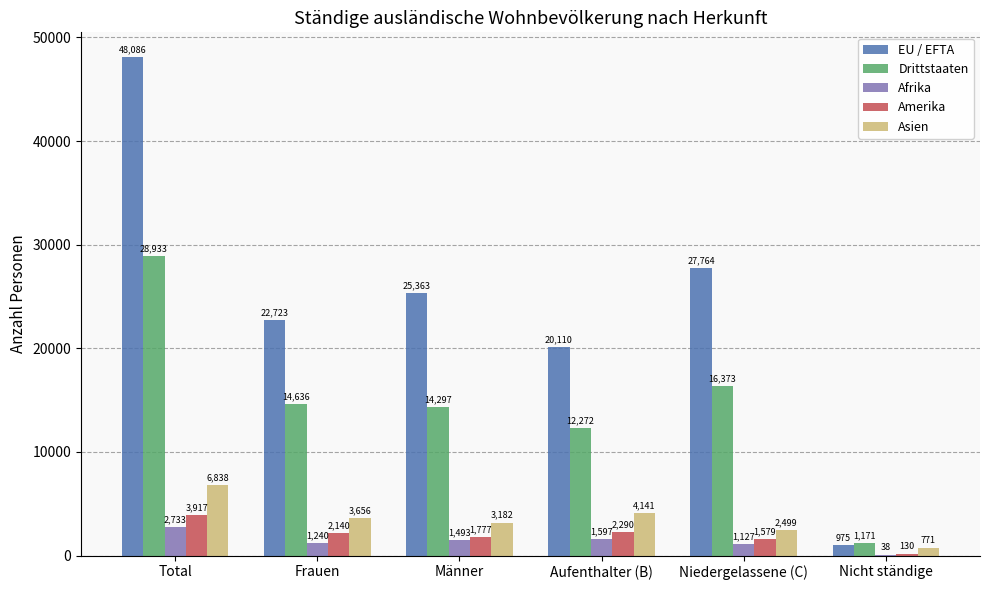

How many categories are shown in the chart?

6